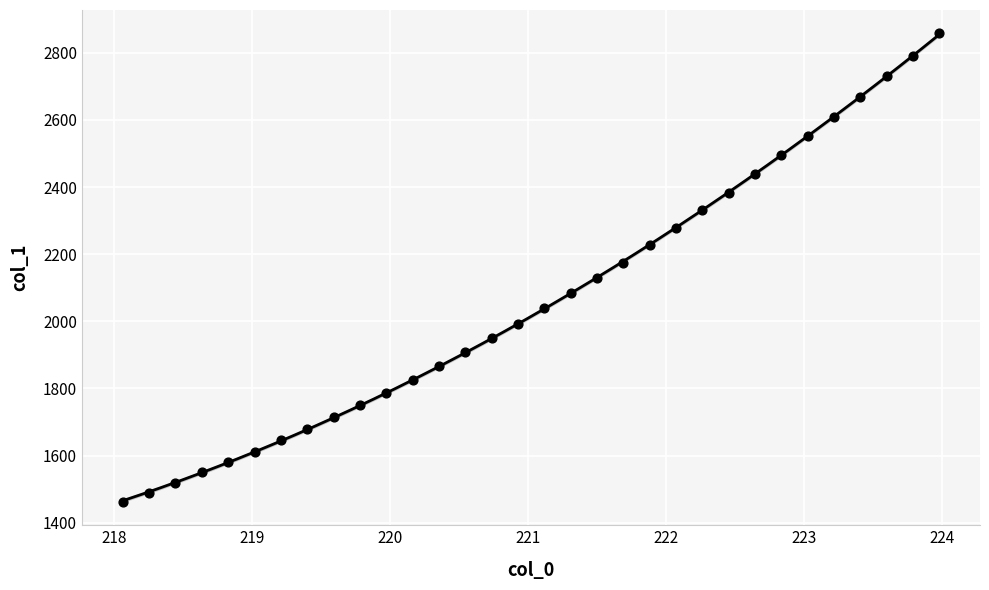

What is the range of Y values (max minus min)?

1394.4